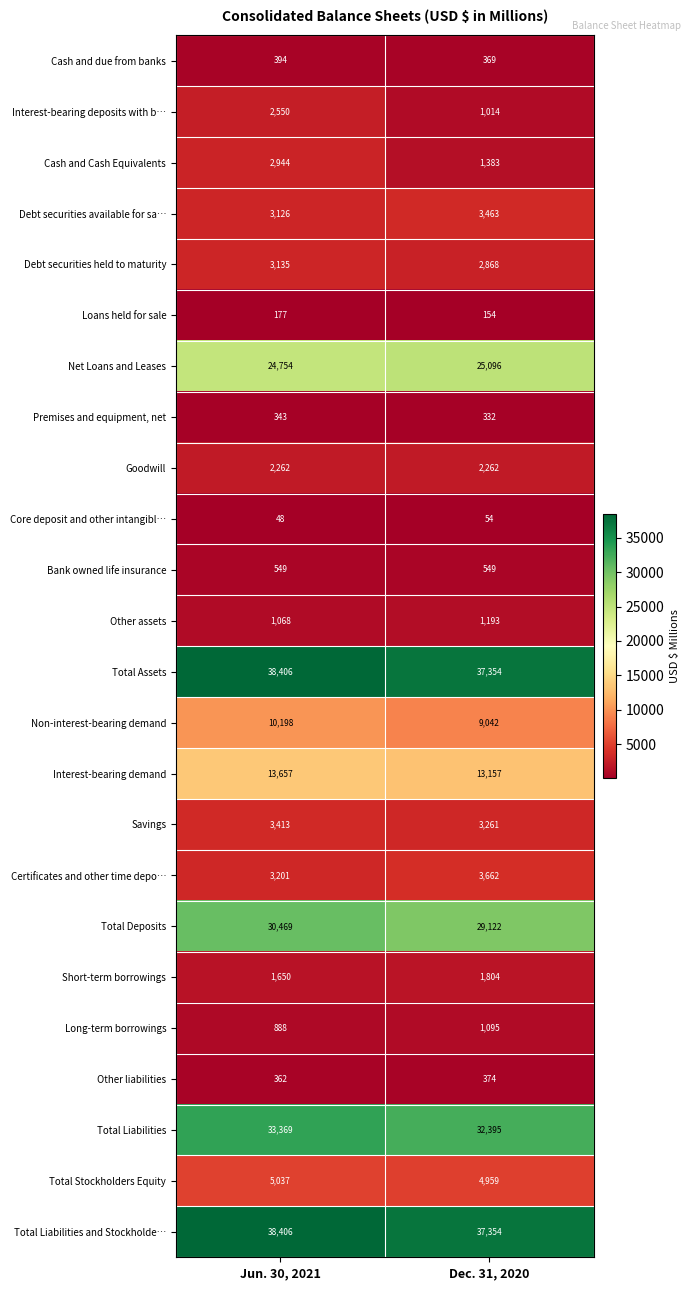

Count the number of categories in the chart.

2